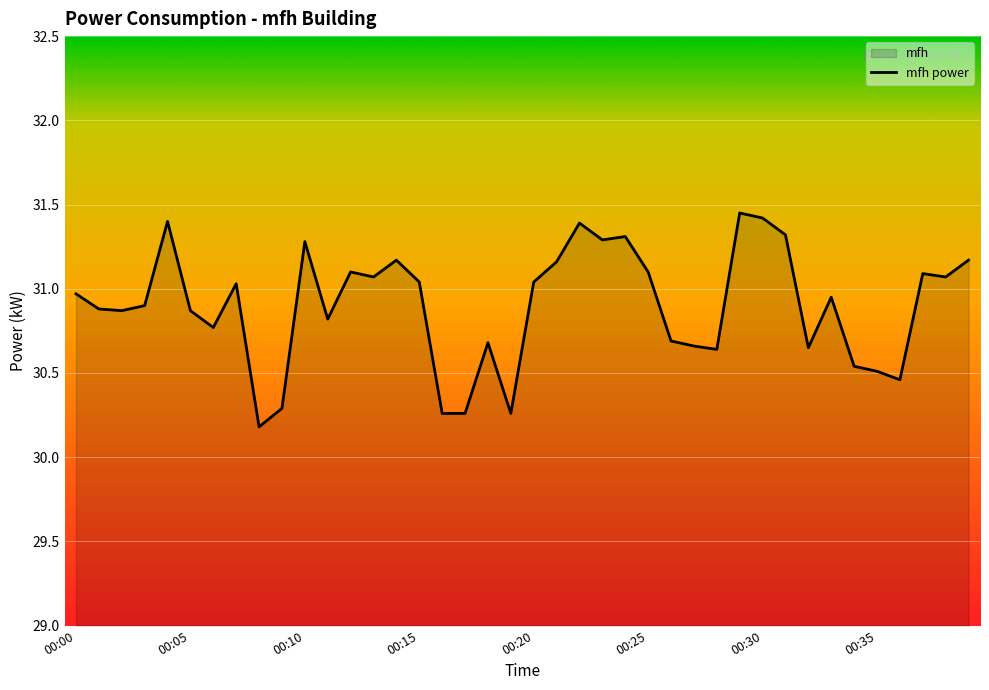

Reading right to left, list all the values displayed in this chart.

31.2	31.1	31.1	30.5	30.5	30.5	30.9	30.6	31.3	31.4	31.4	30.6	30.7	30.7	31.1	31.3	31.3	31.4	31.2	31.0	30.3	30.7	30.3	30.3	31.0	31.2	31.1	31.1	30.8	31.3	30.3	30.2	31.0	30.8	30.9	31.4	30.9	30.9	30.9	31.0